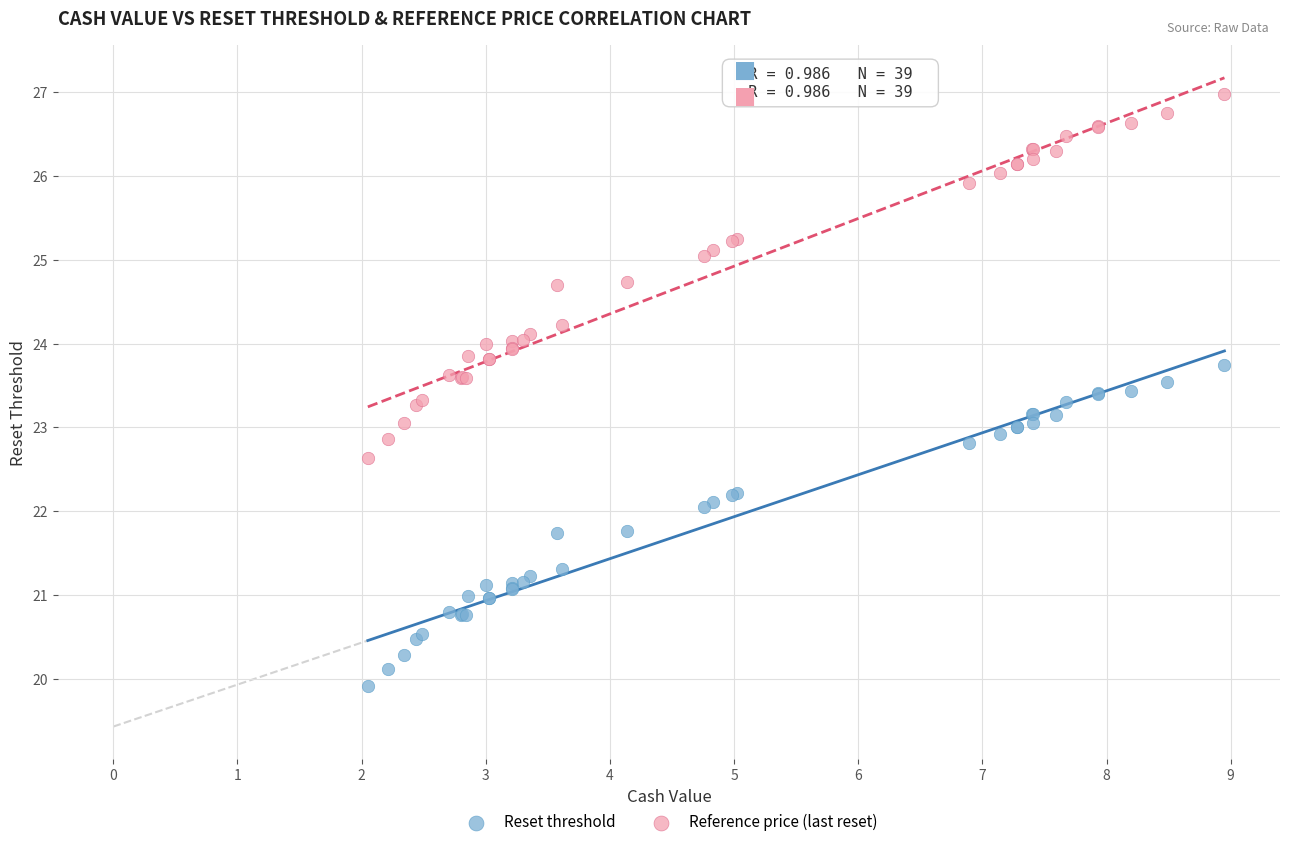

Which series contains the lowest Y value?

Reset threshold